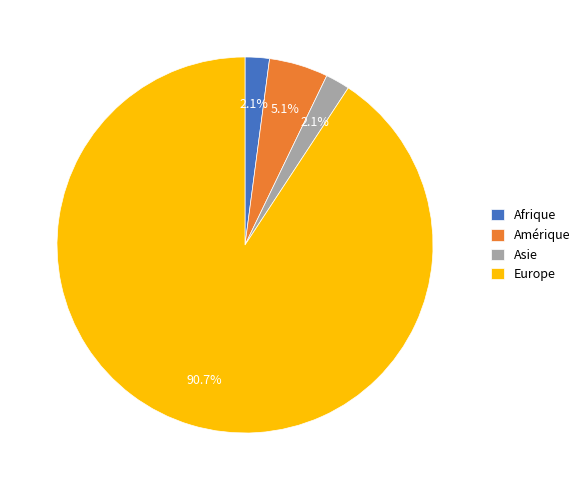

To the nearest percent, what portion does Europe represent?

91%